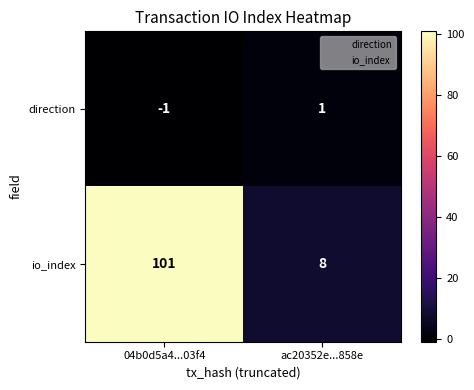

At which category is the sum across all series the highest?

04b0d5a4...03f4